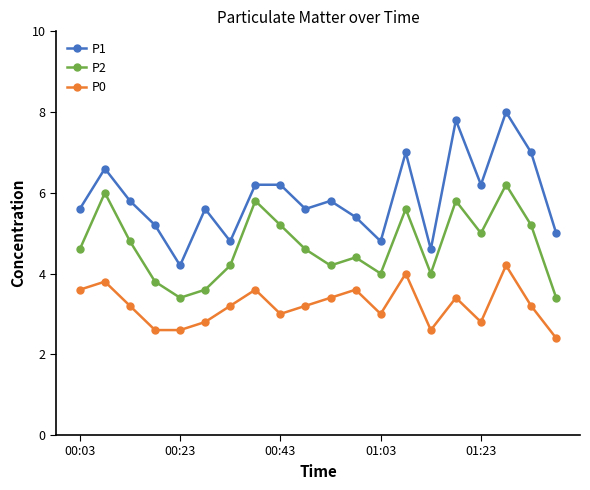

Which series has the largest total across all categories?

P1